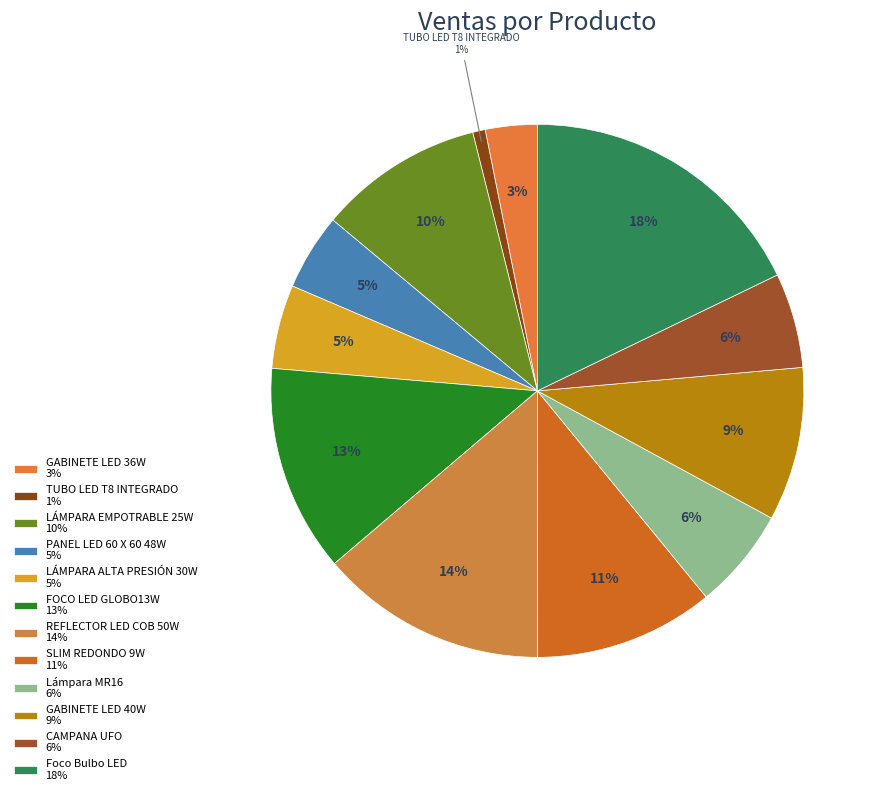

What is the change in value from LÁMPARA EMPOTRABLE 25W to PANEL LED 60 X 60 48W?

-3650